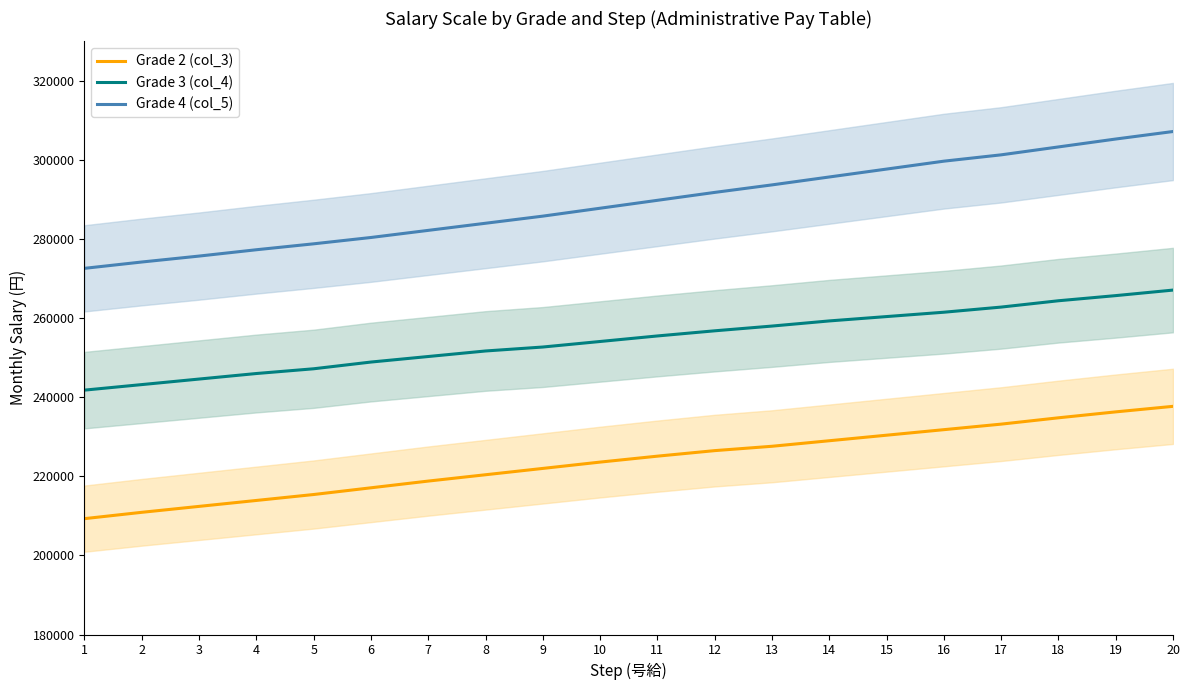

Read the Grade 4 (col_5) value at 9, to the nearest 10.

285800